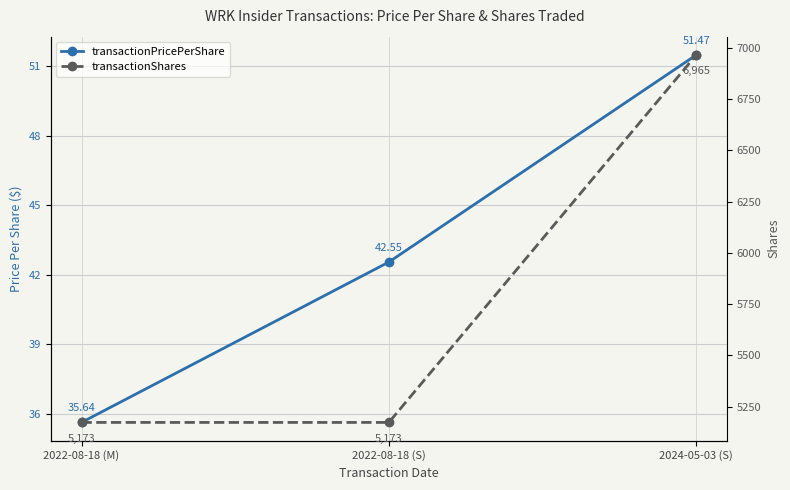

What is the total value across all series at 2022-08-18 (S)?

5215.6